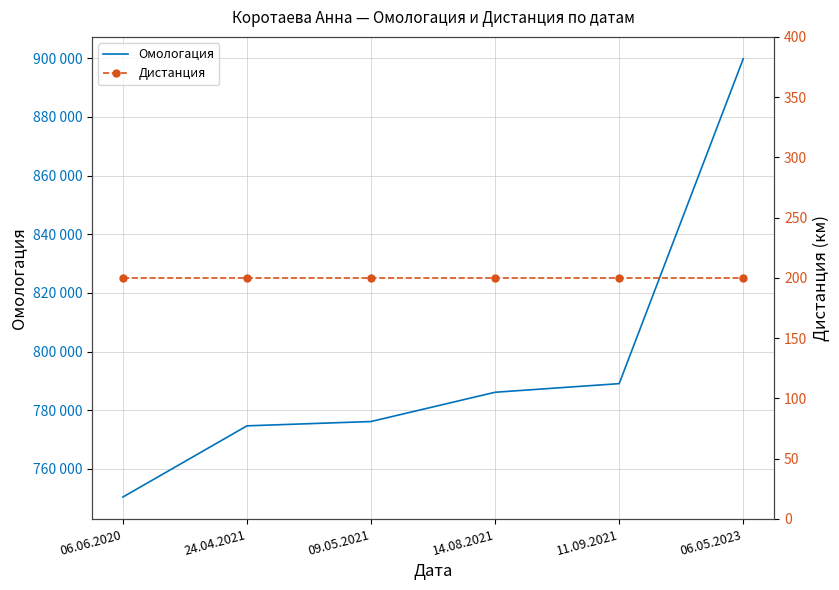

What is the sum of all Дистанция values?

1200